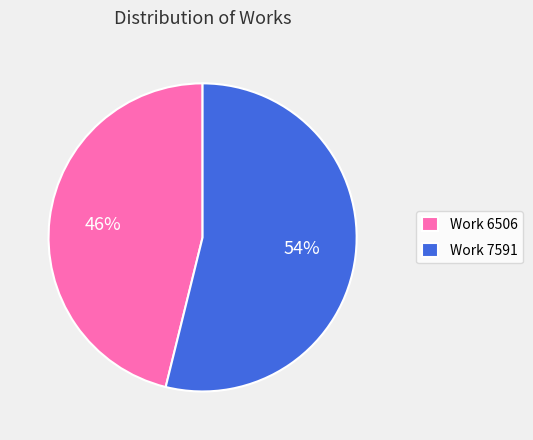

Which category has the smallest portion of the pie?

Work 6506